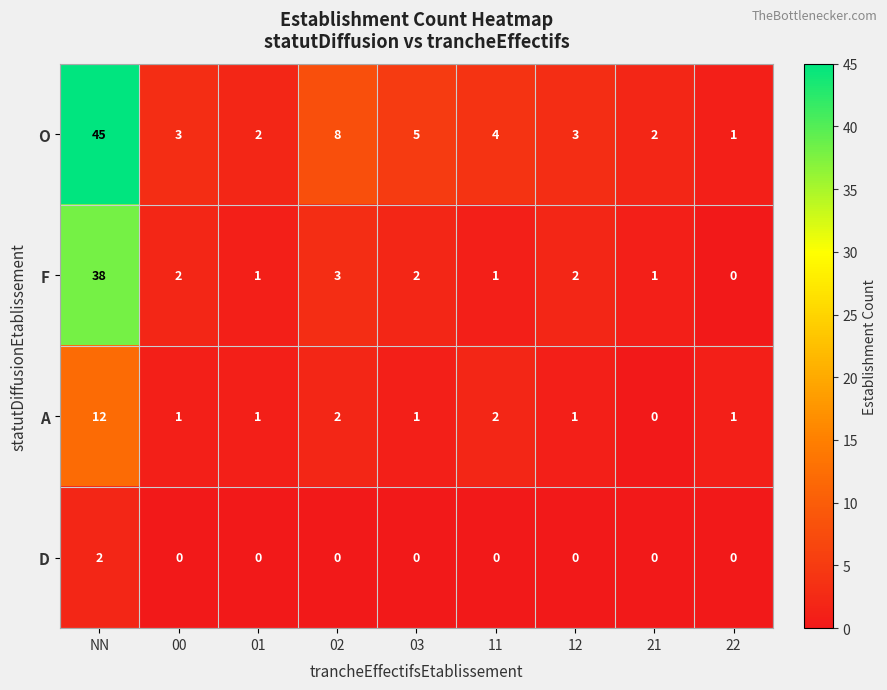

What is the maximum value shown in the chart?

45